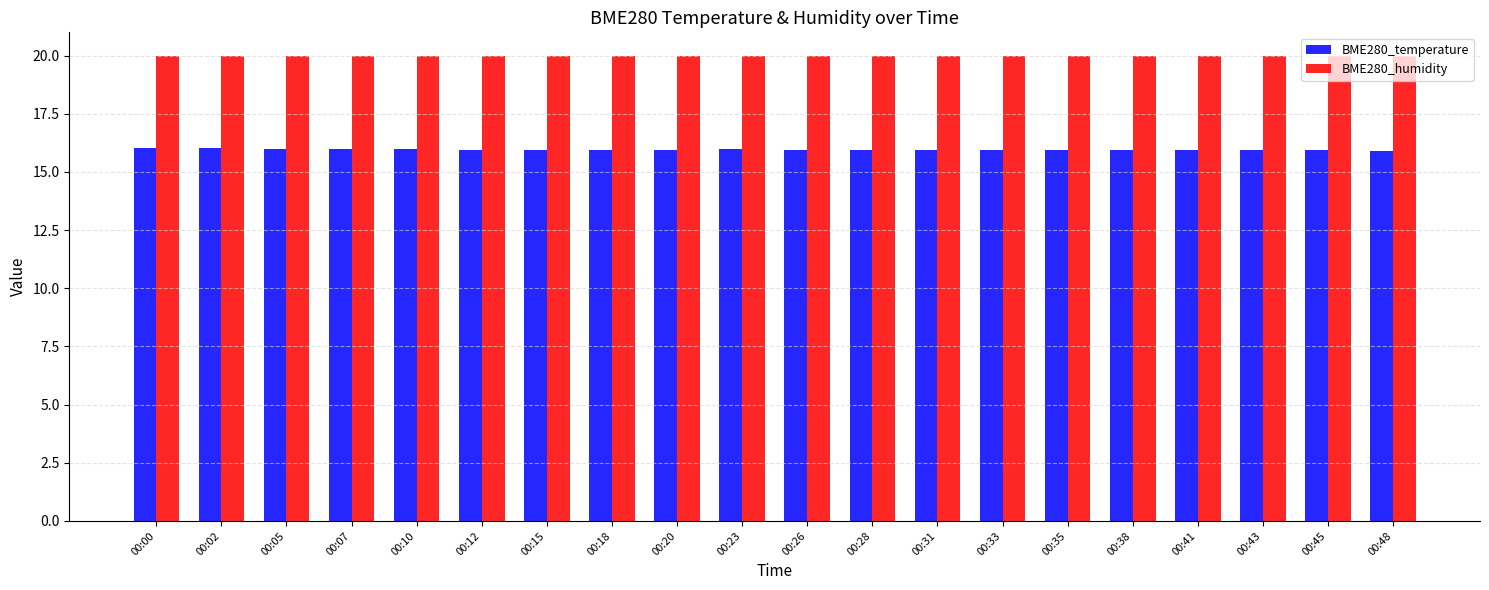

What is the sum of the BME280_temperature values at 00:48 and 00:02?

31.9